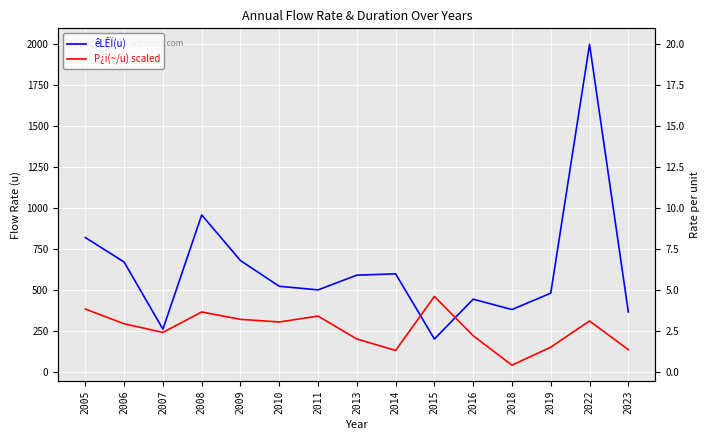

What is the highest value of the êLÊÏ(u) series?

2000